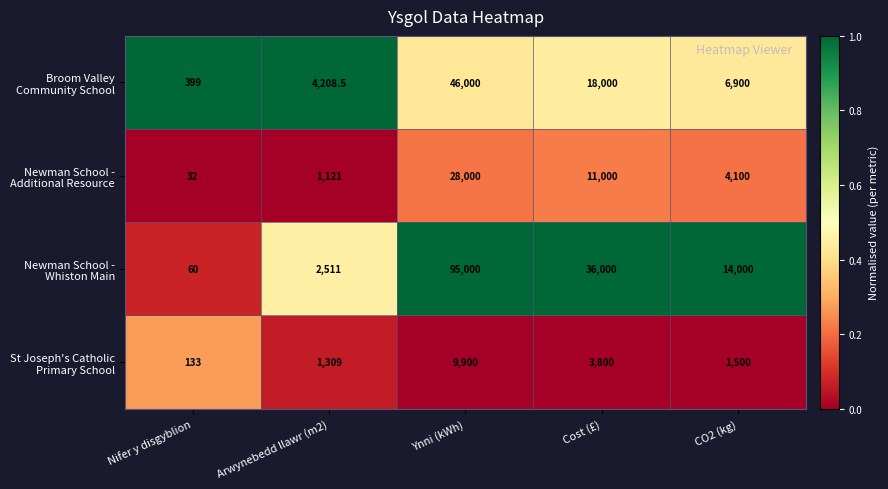

What is the total value across all series at CO2 (kg)?

26500.0